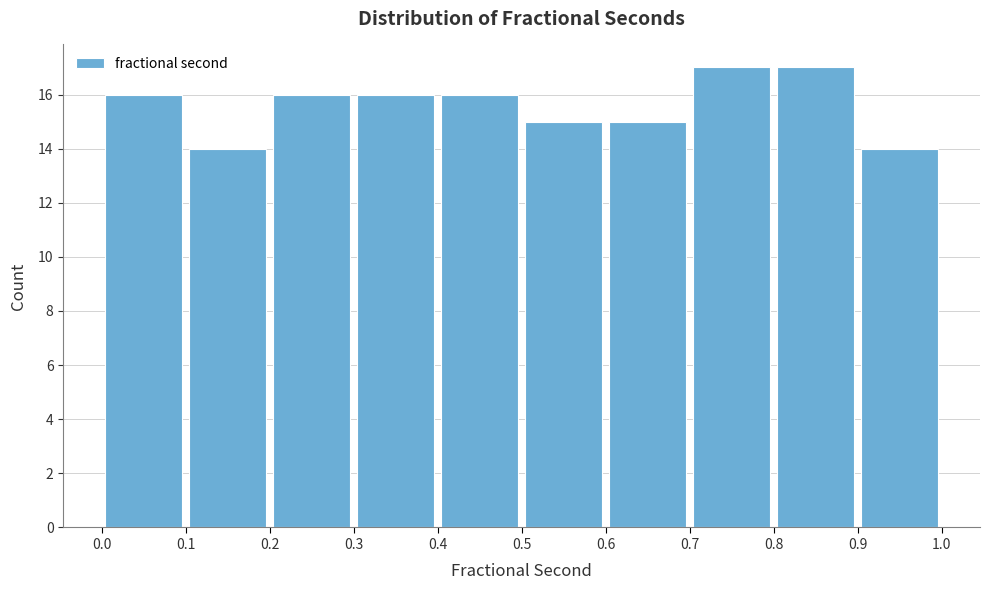

Reading left to right, list every bar in this chart as the range it spans on the x-axis followed by its height. The values are not printed on the chart, so give them approximately, as read against the axis.

0.0 to 0.1: 16
0.1 to 0.2: 14
0.2 to 0.3: 16
0.3 to 0.4: 16
0.4 to 0.5: 16
0.5 to 0.6: 15
0.6 to 0.7: 15
0.7 to 0.8: 17
0.8 to 0.9: 17
0.9 to 1.0: 14